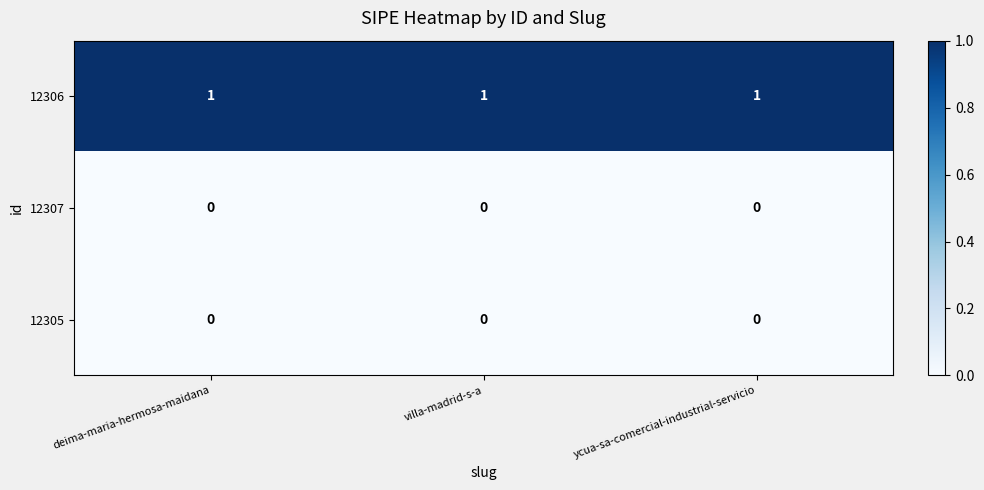

At how many categories does at least one series exceed 0?

3